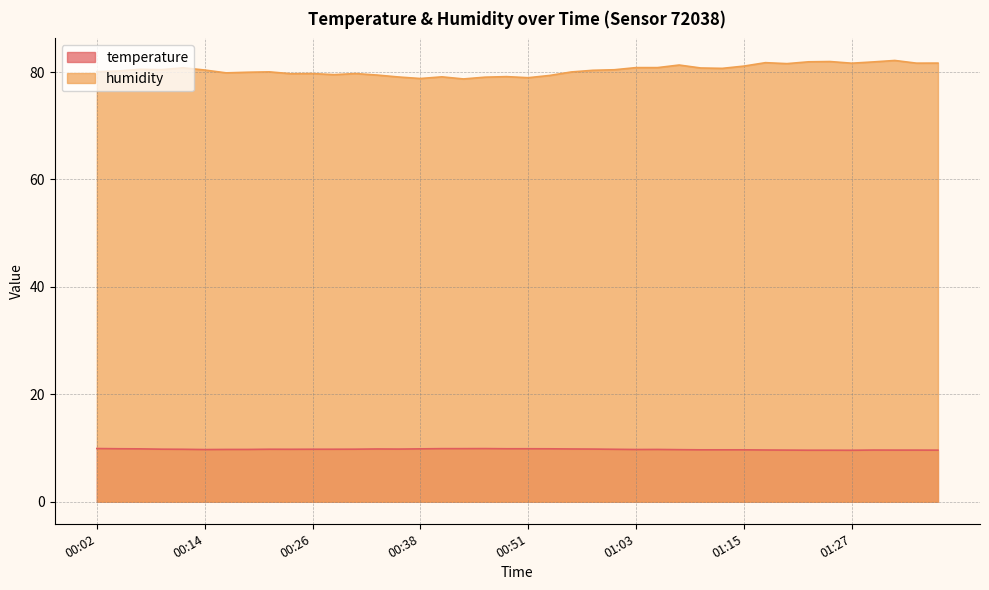

At which label is temperature closest to 9?

01:27